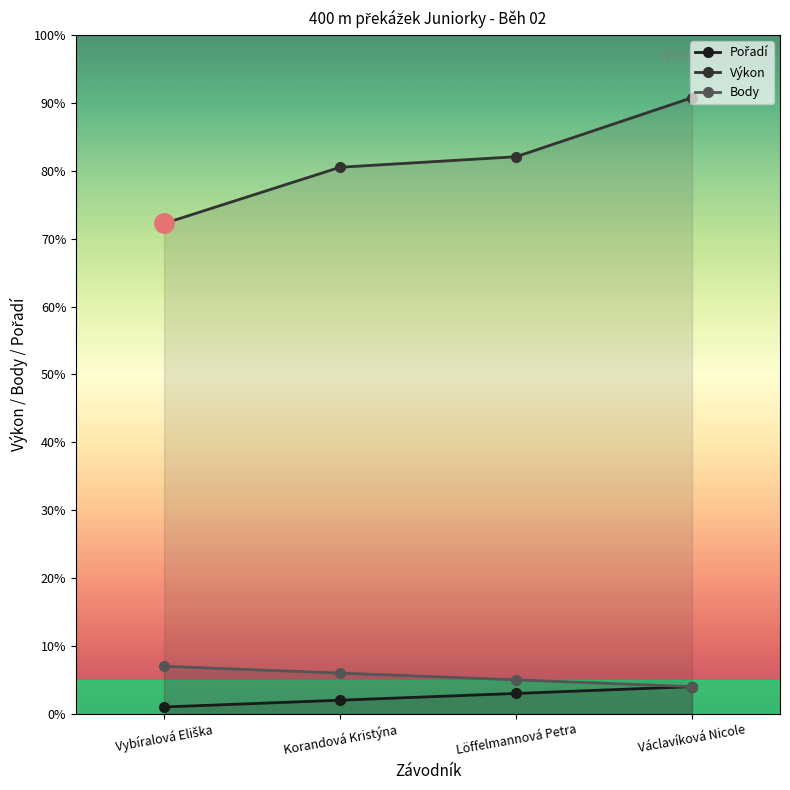

At which category does the chart reach its minimum across all series?

Vybíralová Eliška